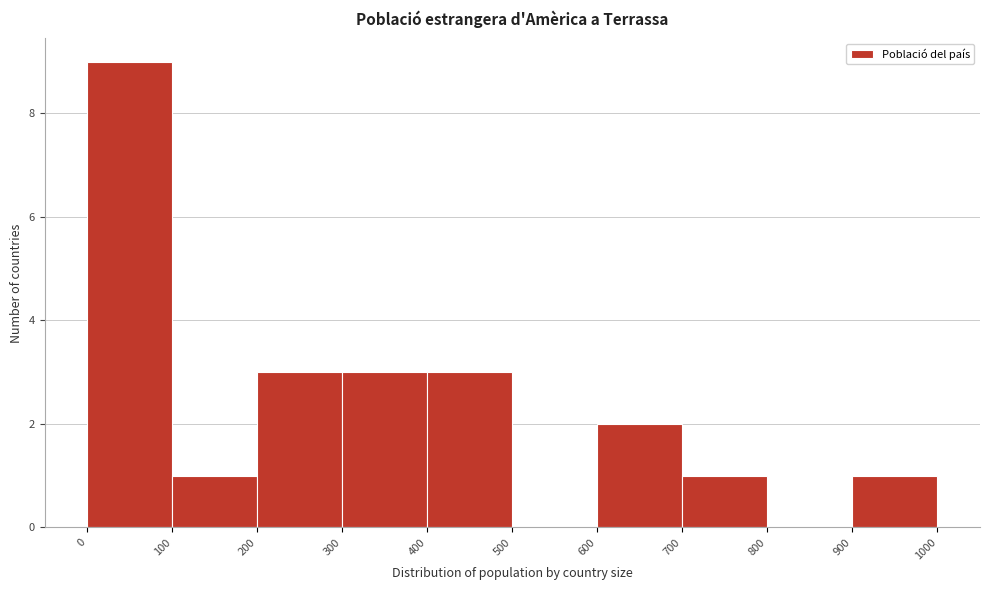

Which range on the x-axis has the tallest bar?

0 to 100